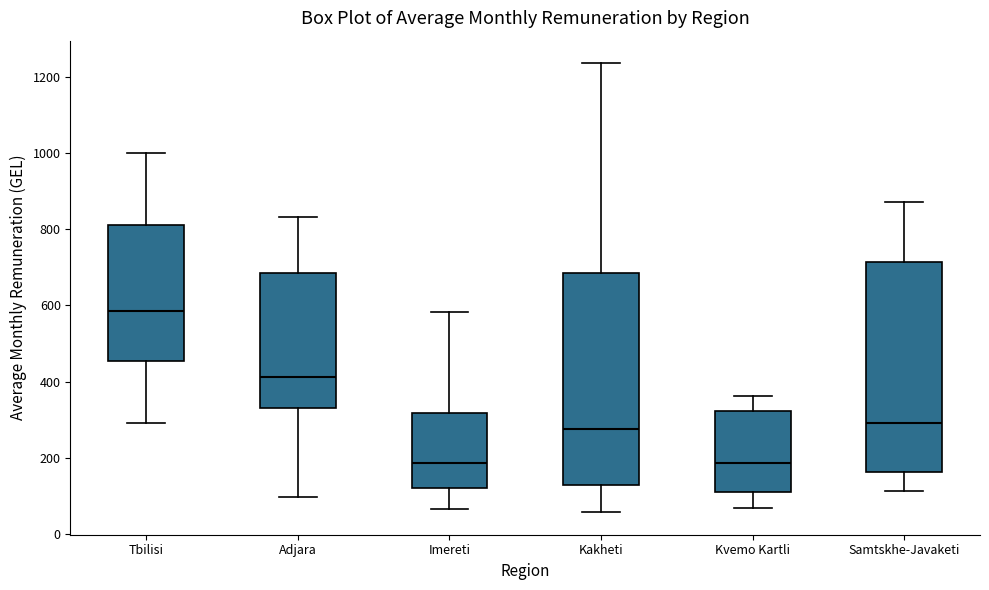

Where does the median line of the box for Kakheti sit on the y-axis? The values are not printed on the chart, so give them approximately, as read against the axis.

280